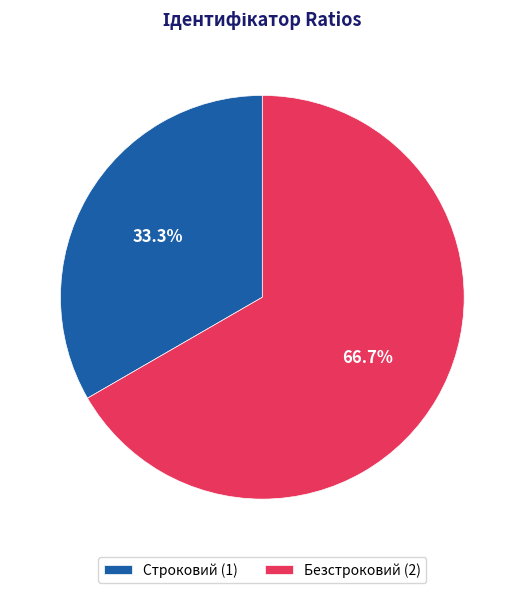

To the nearest percent, what is the difference between the Безстроковий and Строковий slice percentages?

33%